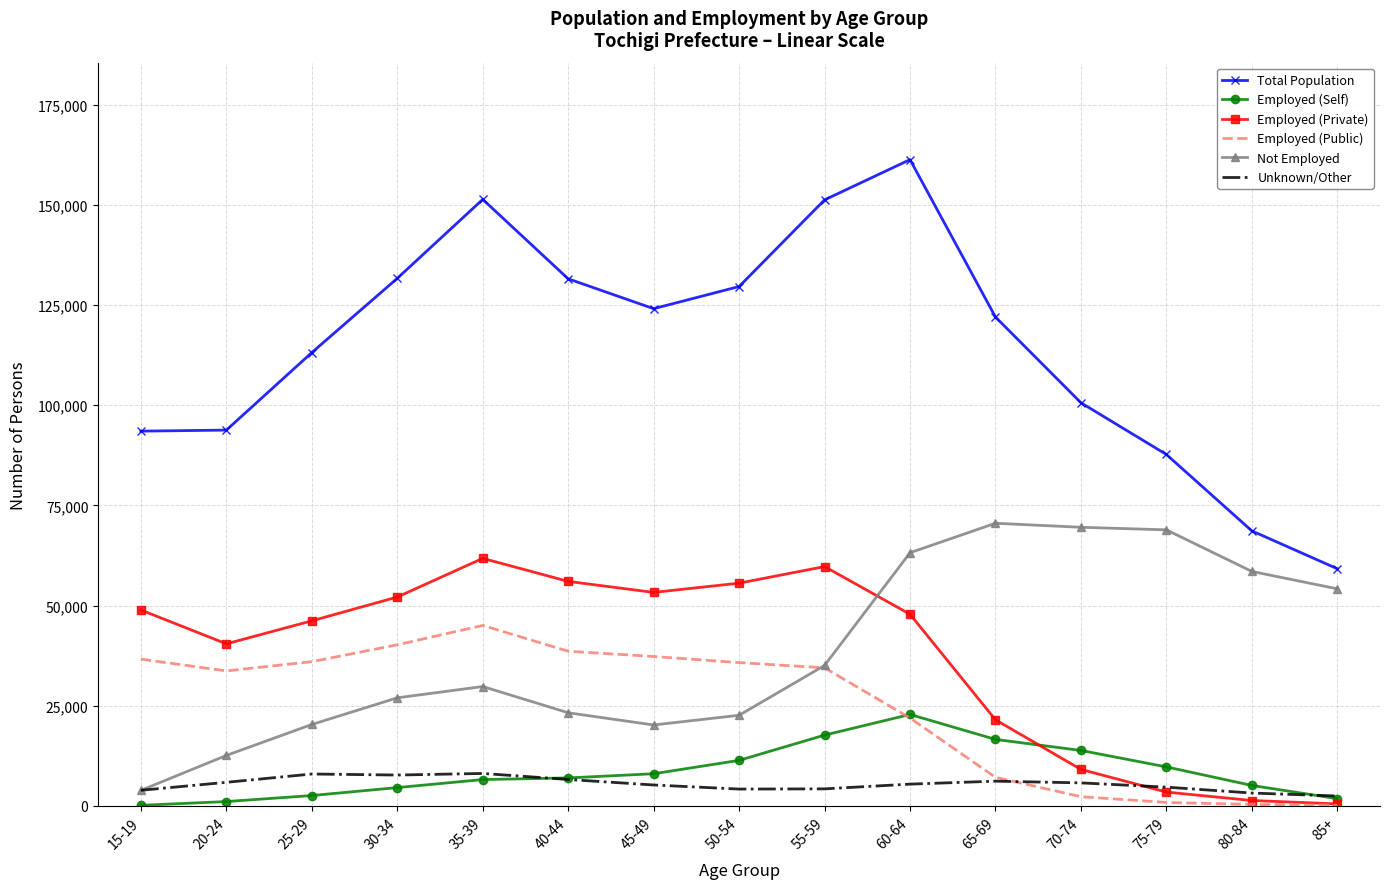

What is the total value across all series at 65-69?

244020